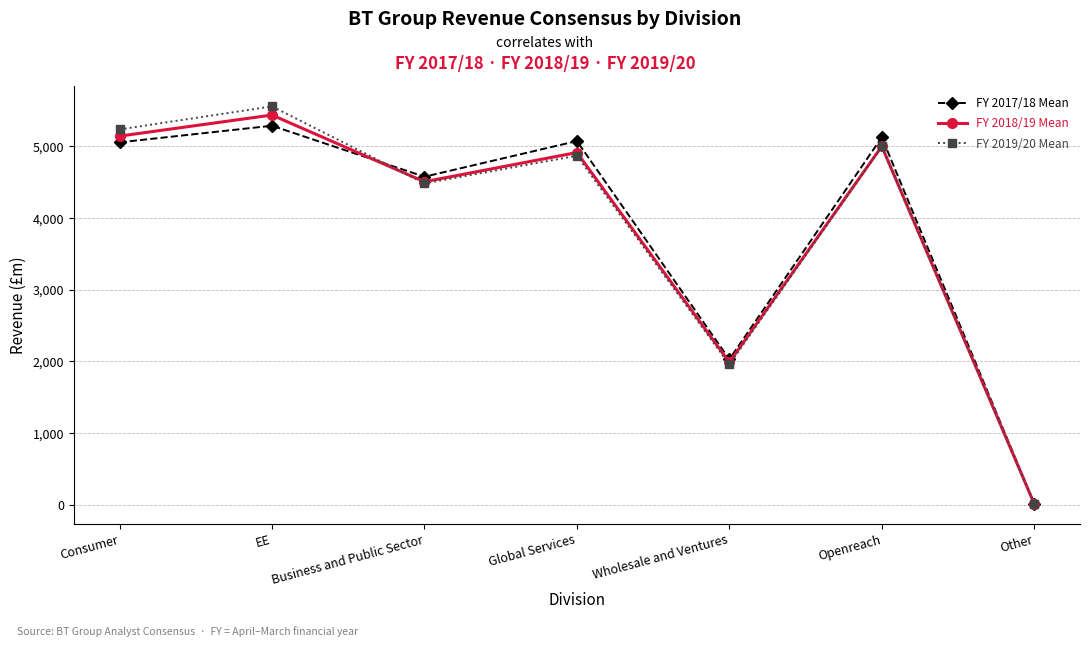

Is the value of FY 2018/19 Mean at Other greater than the value of FY 2017/18 Mean at Business and Public Sector?

No